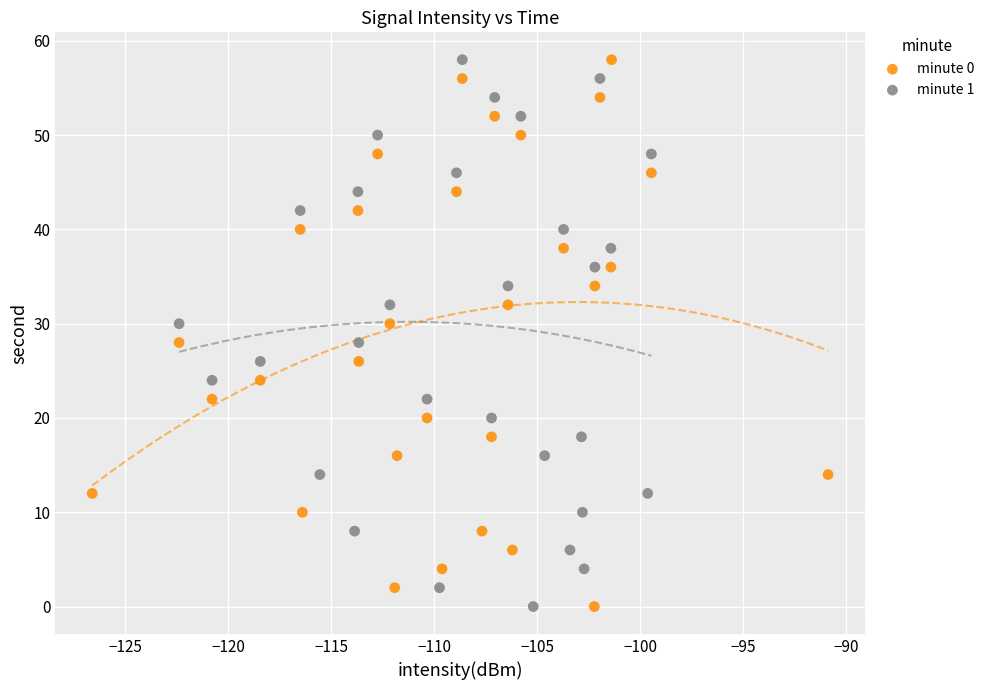

What are all the series names shown in the legend?

minute 0, minute 1